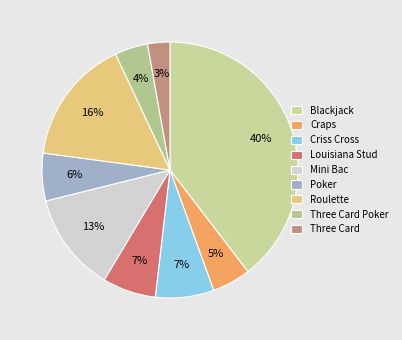

How many segments does this pie chart have?

9